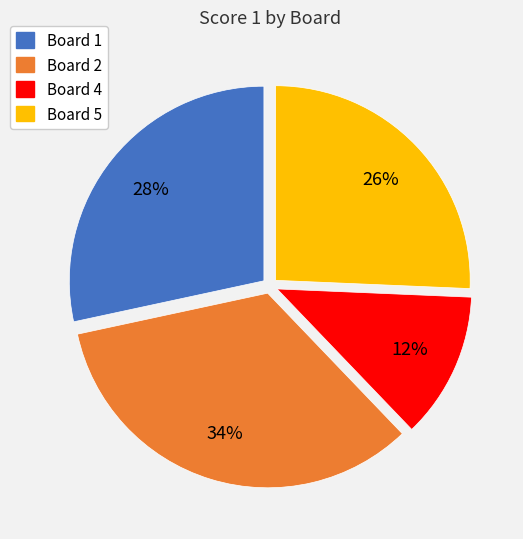

To the nearest percent, what is the average slice percentage?

25%